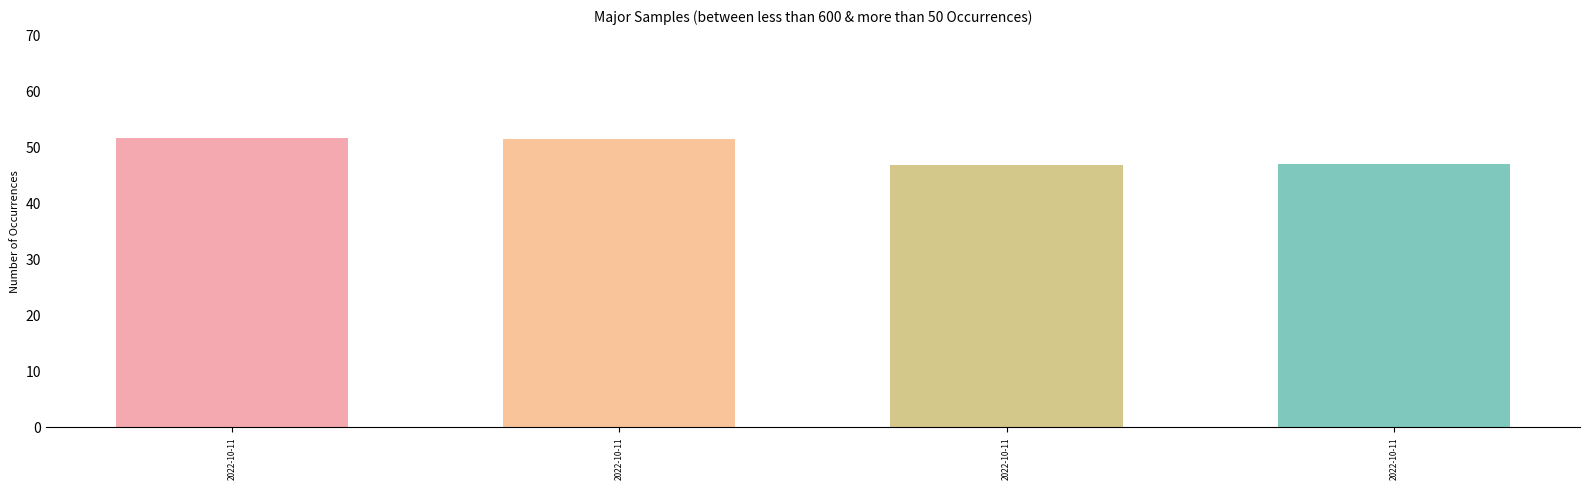

At which label does the data first exceed 51?

2022-10-11